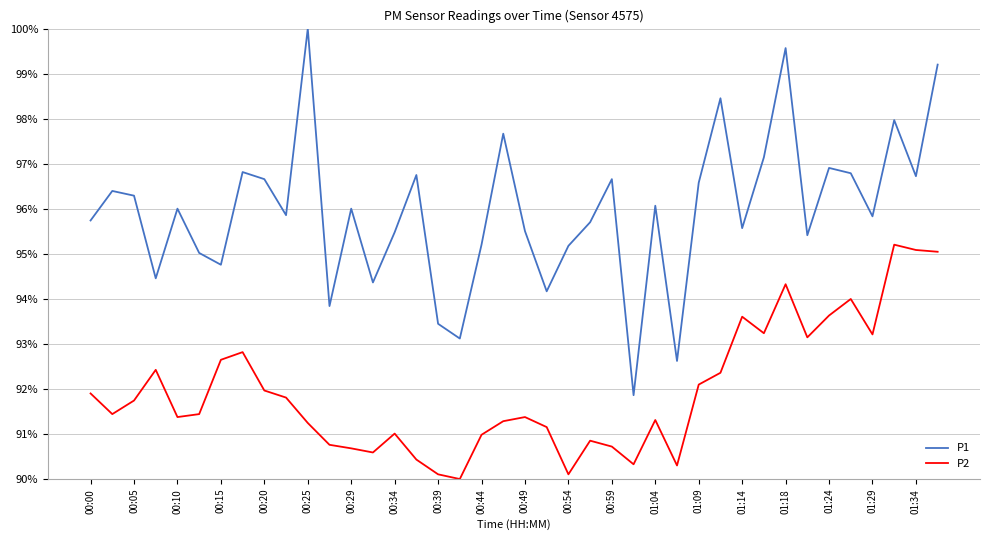

True or false: P1 and P2 cross at least once.

False